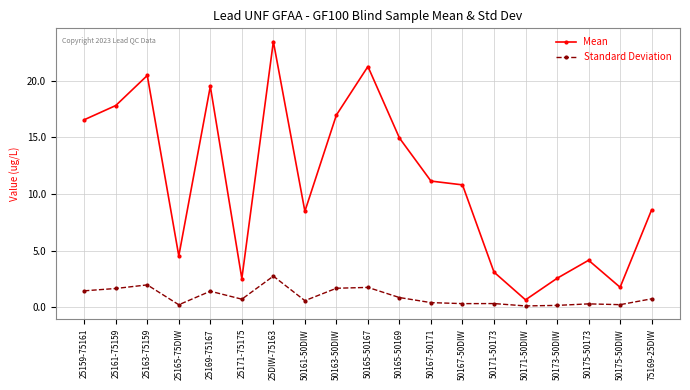

Between 25163-75159 and 50161-50DIW, which series saw the biggest shift?

Mean